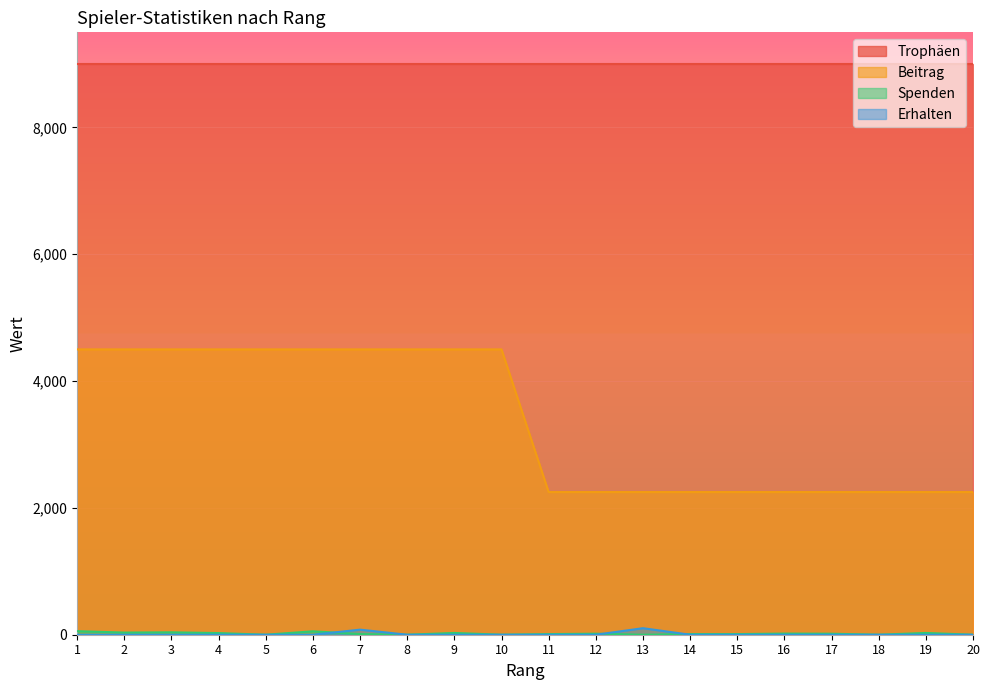

The Erhalten series shows -67 at 10. True or false?

False